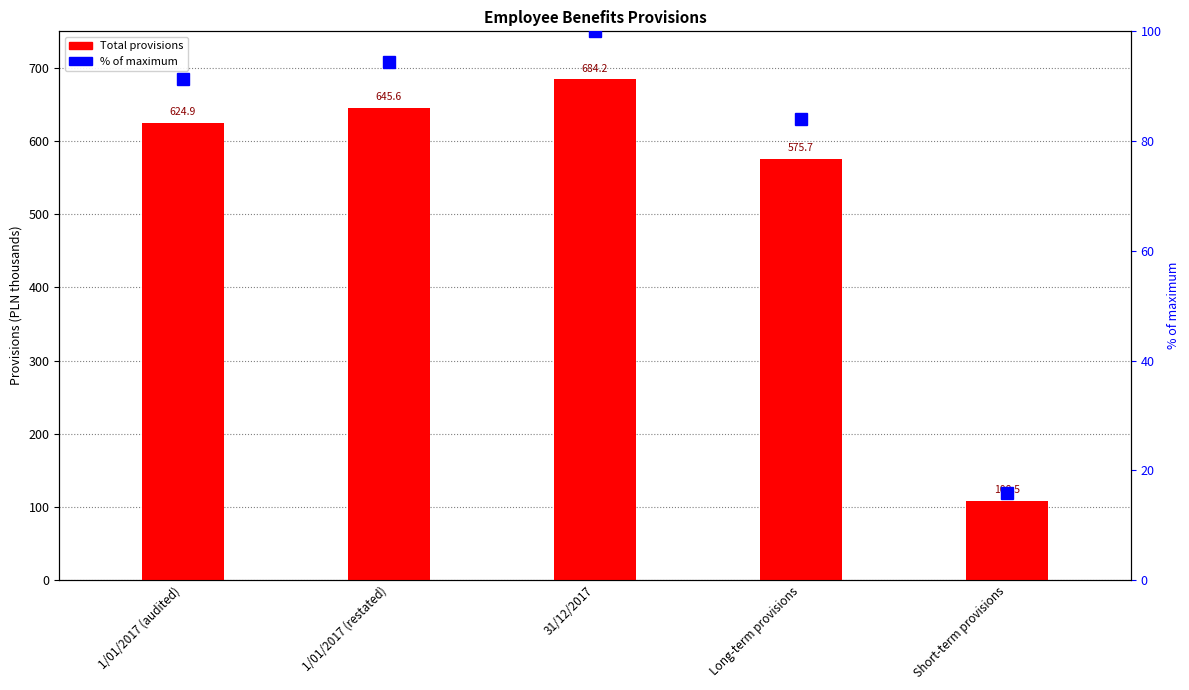

Which category has the lowest value across all series?

Short-term provisions